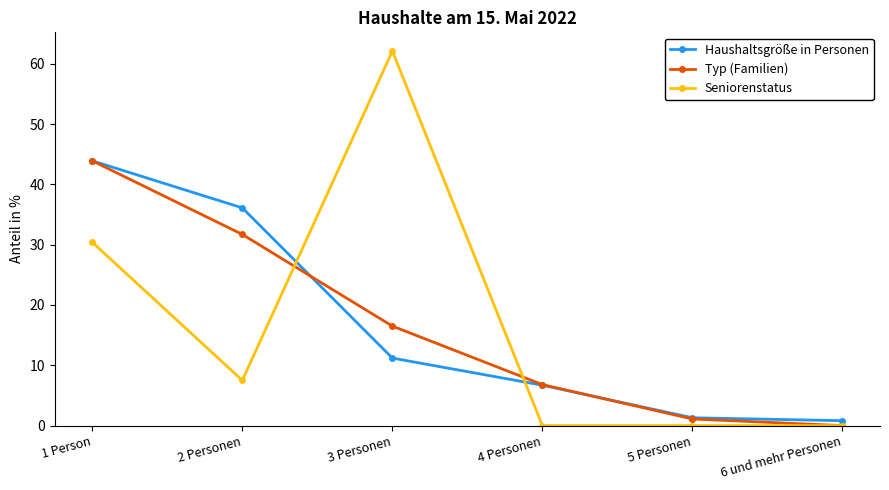

Where is Haushaltsgröße in Personen nearest to the value 22?

3 Personen